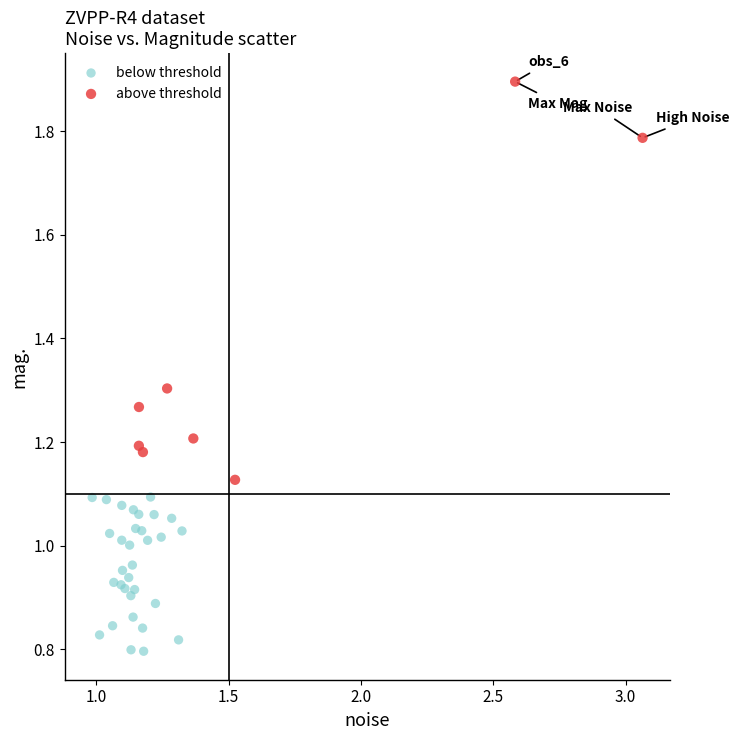

Which series reaches the minimum Y coordinate?

below threshold